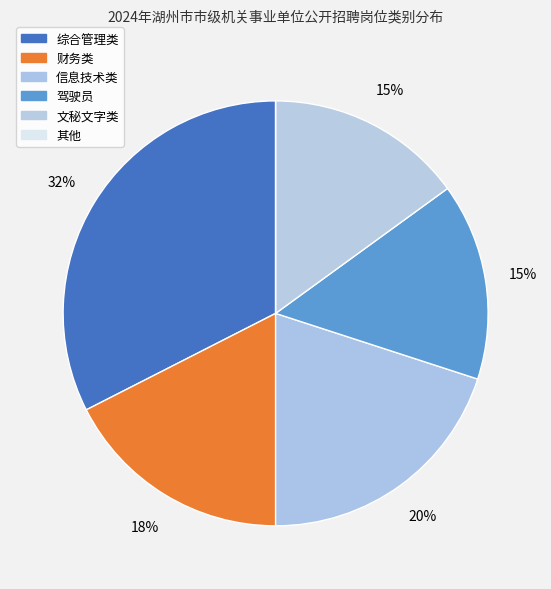

Does any single category account for the majority?

No